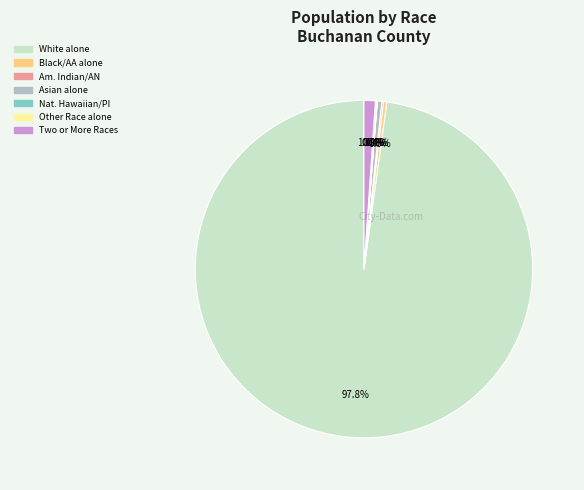

Is there any slice that represents more than half of the pie?

Yes